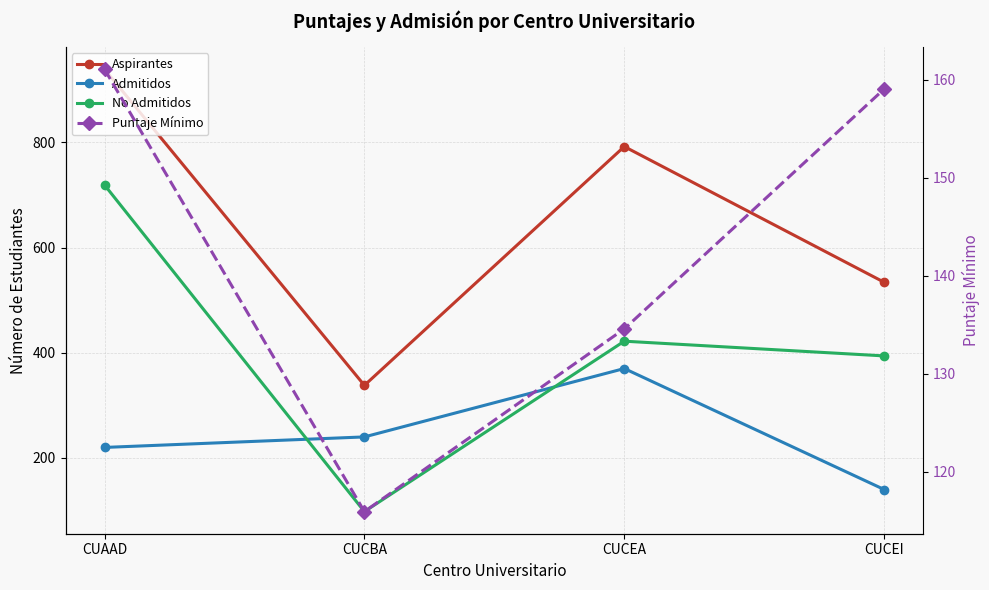

Between CUAAD and CUCEI, which series saw the biggest shift?

Aspirantes